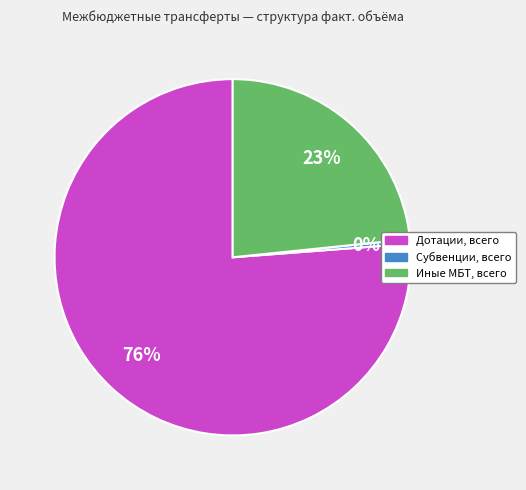

Is there any slice that represents more than half of the pie?

Yes